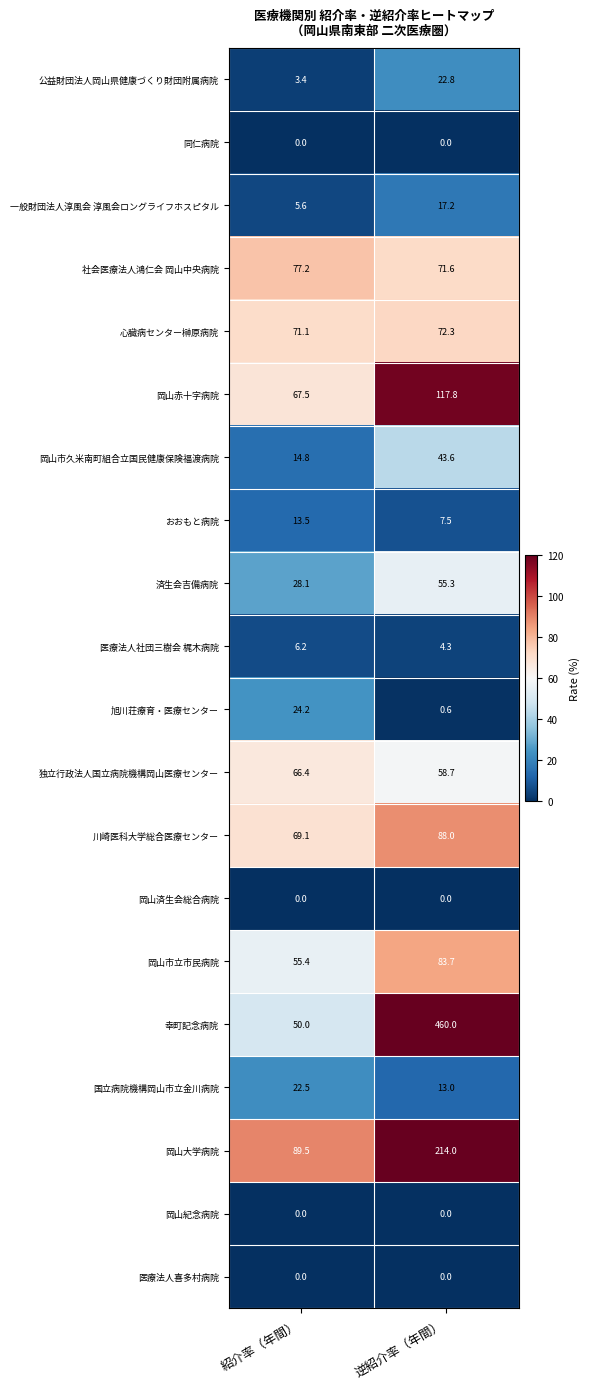

What is the sum of the 幸町記念病院 values at 紹介率（年間） and 逆紹介率（年間）?

510.0